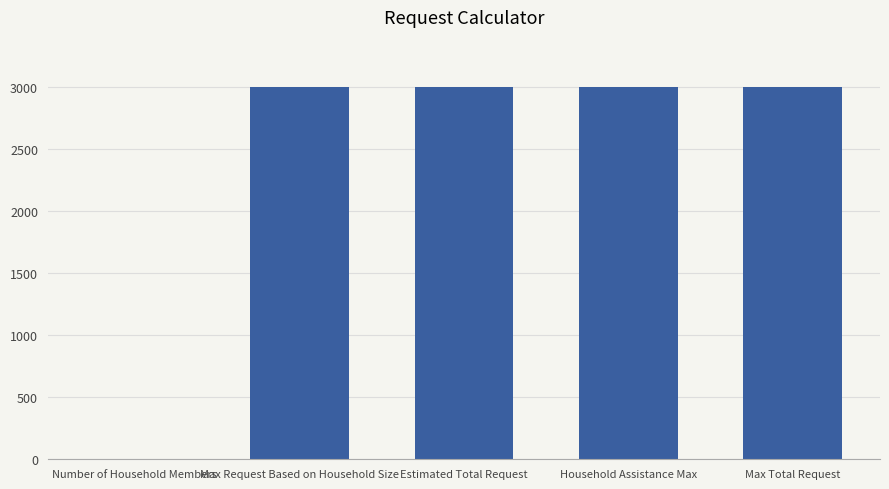

Is it true that the value at Estimated Total Request is 3000?

True